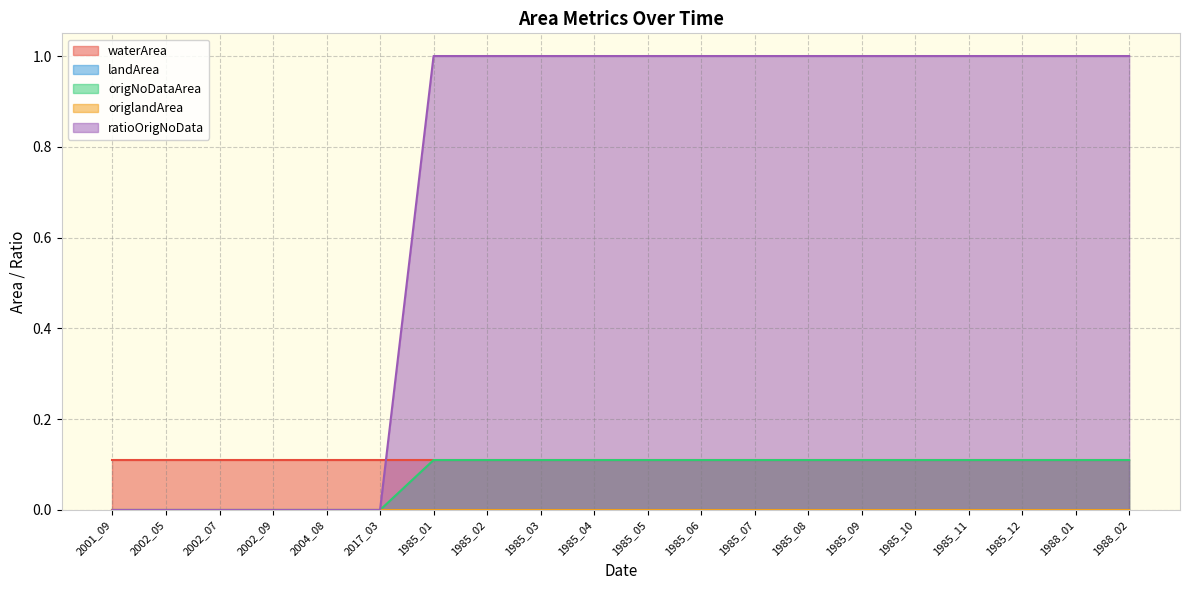

What are all the series names shown in the legend?

waterArea, landArea, origNoDataArea, origlandArea, ratioOrigNoData